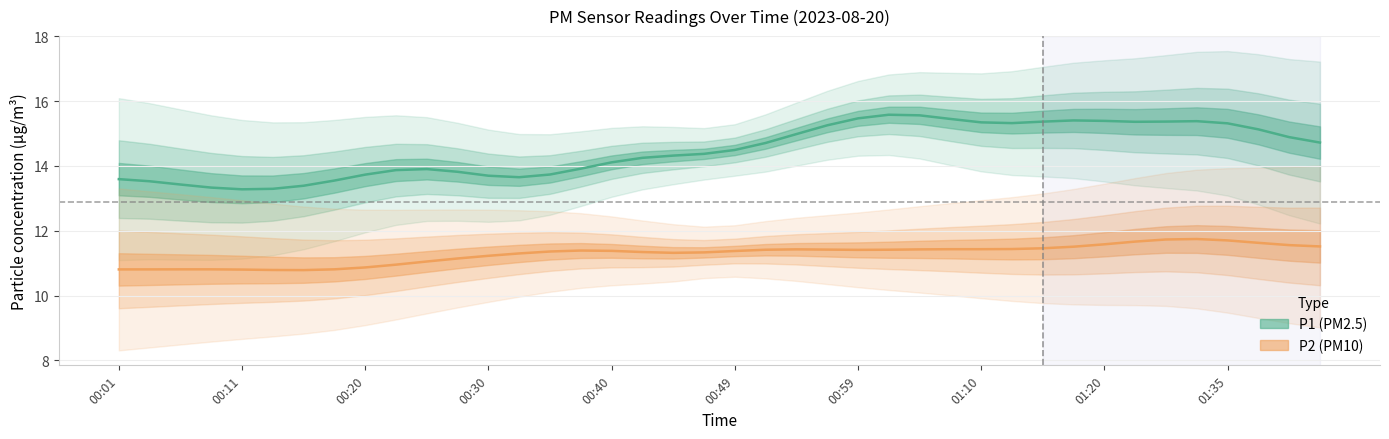

How many interior local valleys does the P1 (PM2.5) series have?

4